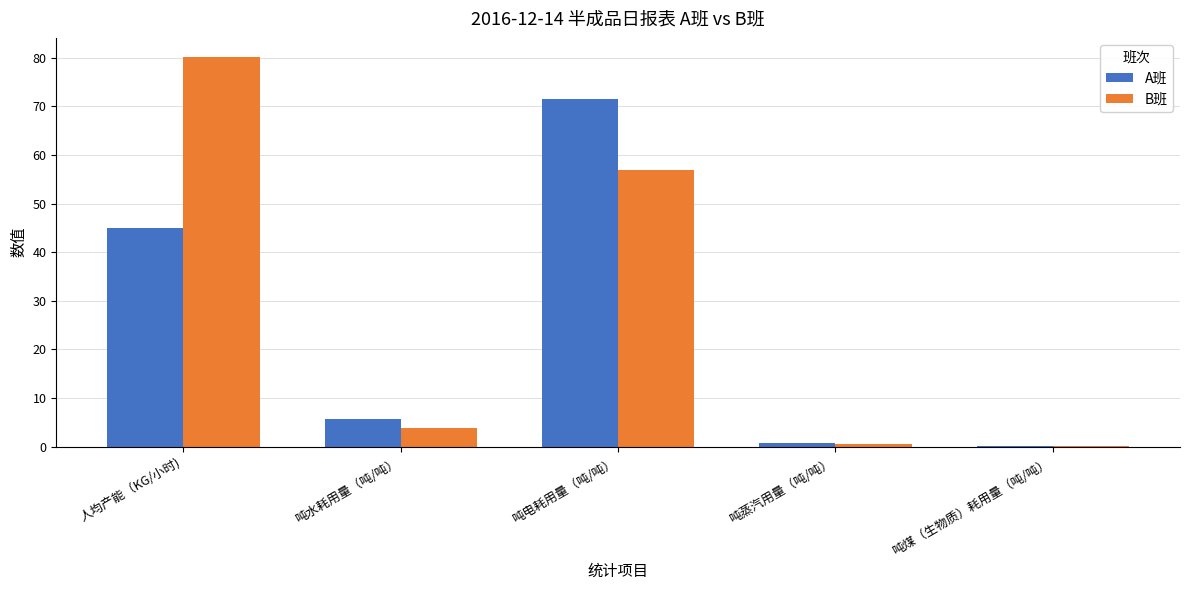

What is the greatest value displayed?

80.1